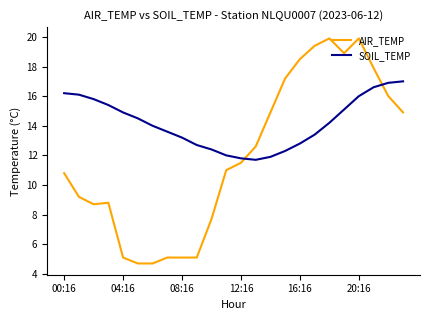

How many series are shown in this chart?

2